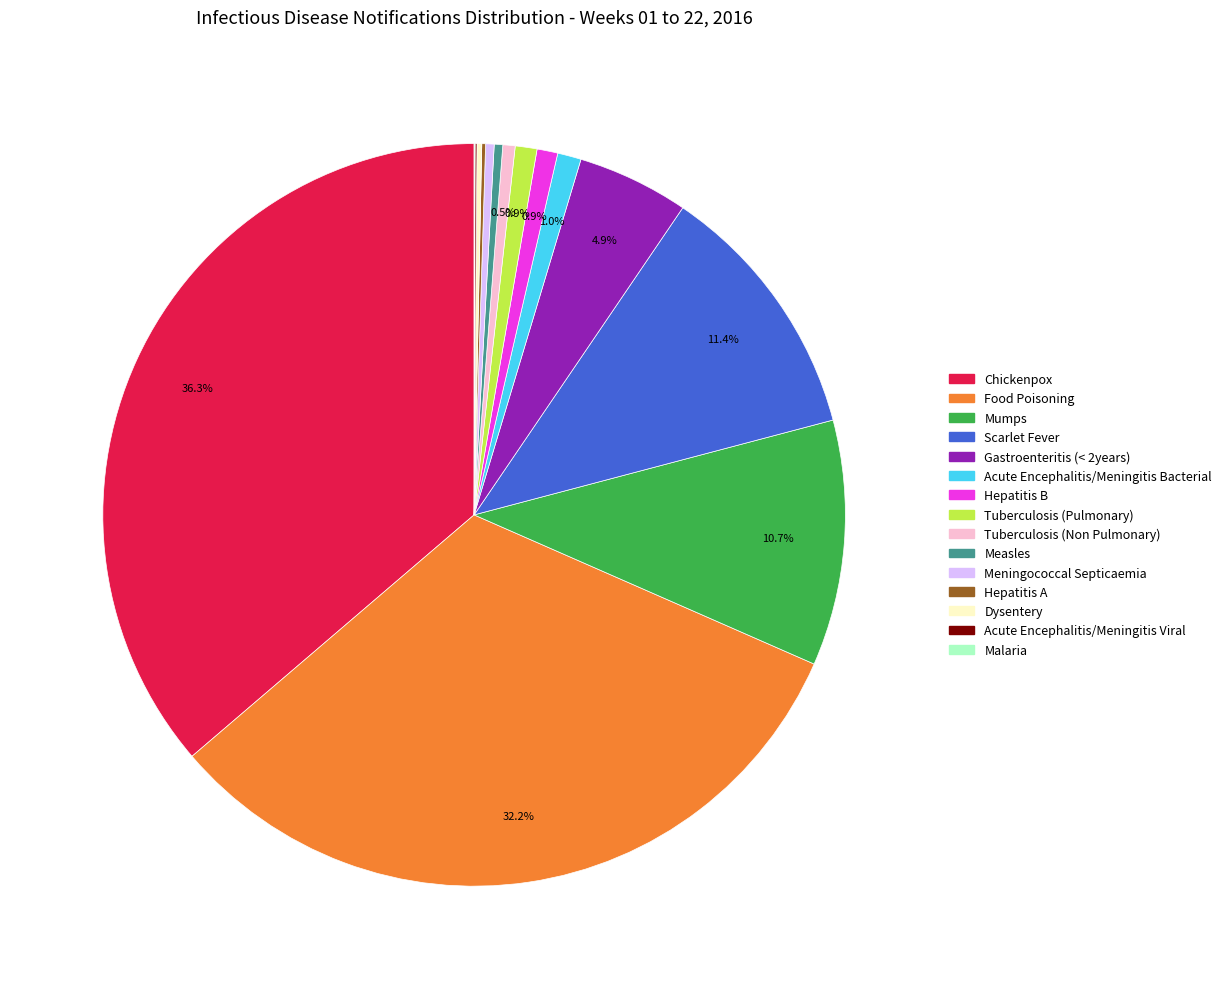

Approximately how many times larger is the value at Tuberculosis (Non Pulmonary) compared to Acute Encephalitis/Meningitis Bacterial?

0.5